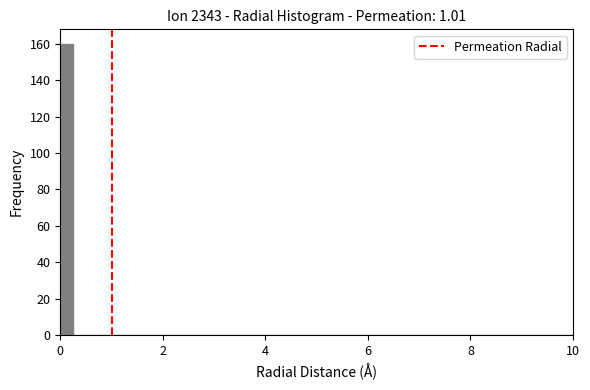

Around what value on the x-axis is the tallest bar? Give the approximate position of its centre, as read against the axis.

0.2